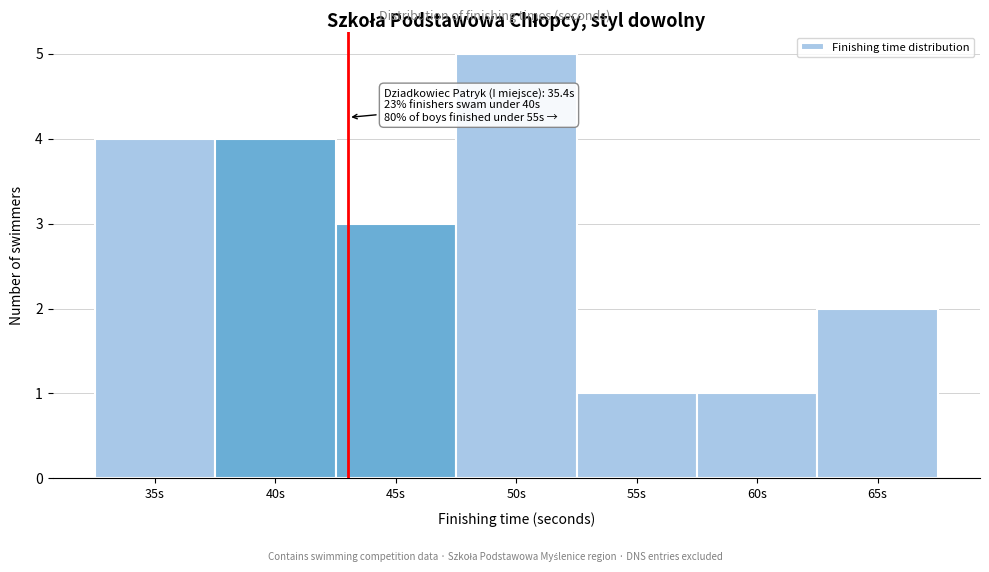

Reading left to right, transcribe all the data shown in this chart.

35s=4	40s=4	45s=3	50s=5	55s=1	60s=1	65s=2